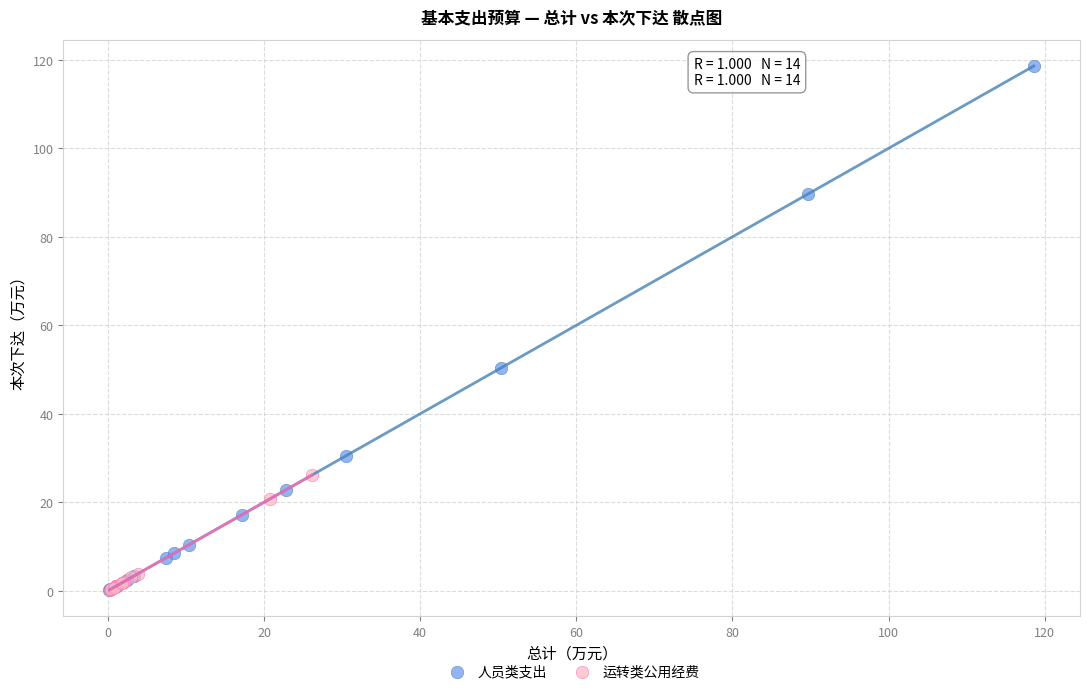

What are all the series names shown in the legend?

人员类支出, 运转类公用经费